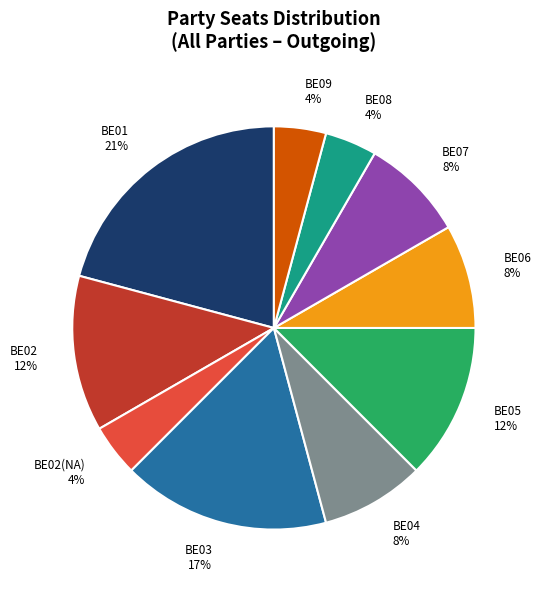

Is there any slice that represents more than half of the pie?

No